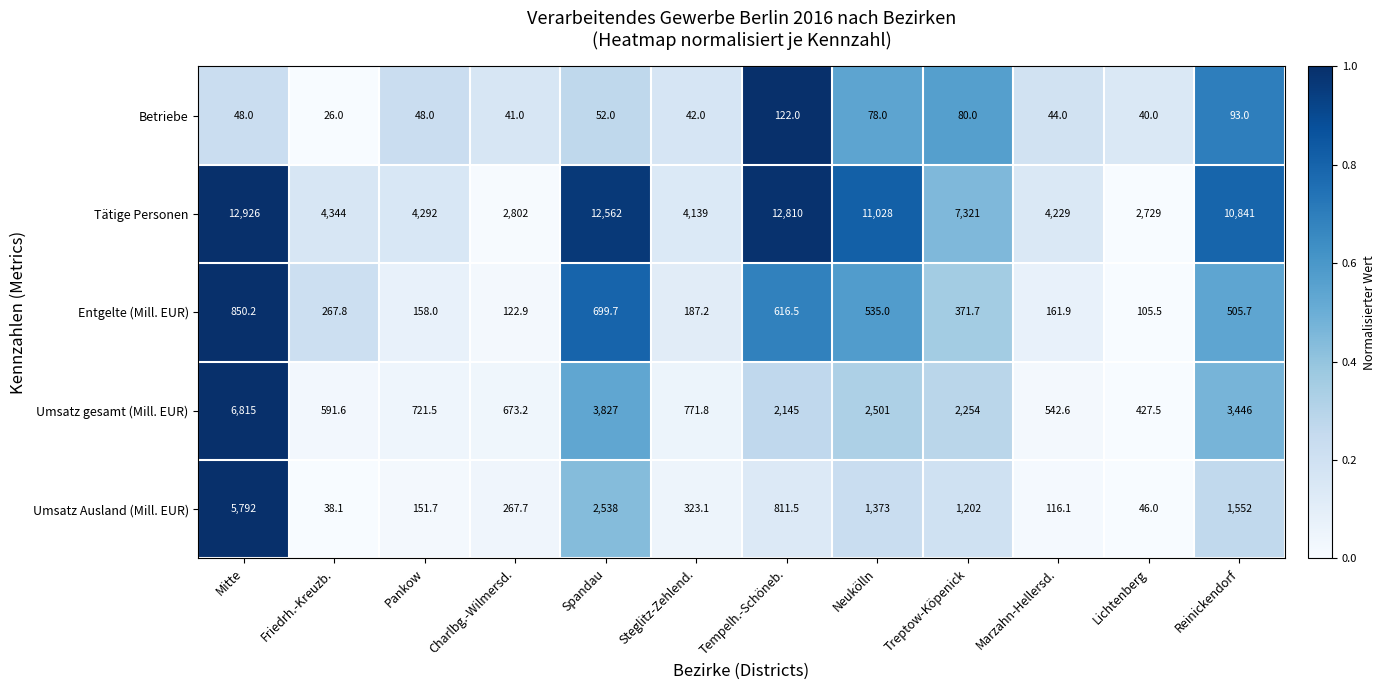

Which series has the widest spread of values?

Tätige Personen